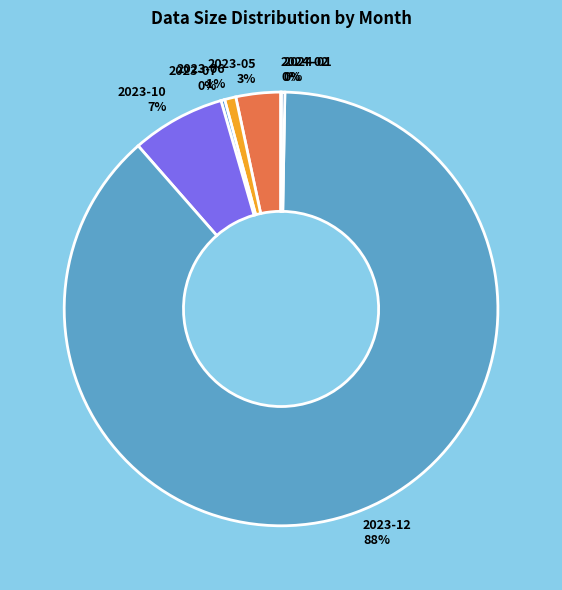

Is there any slice that represents more than half of the pie?

Yes